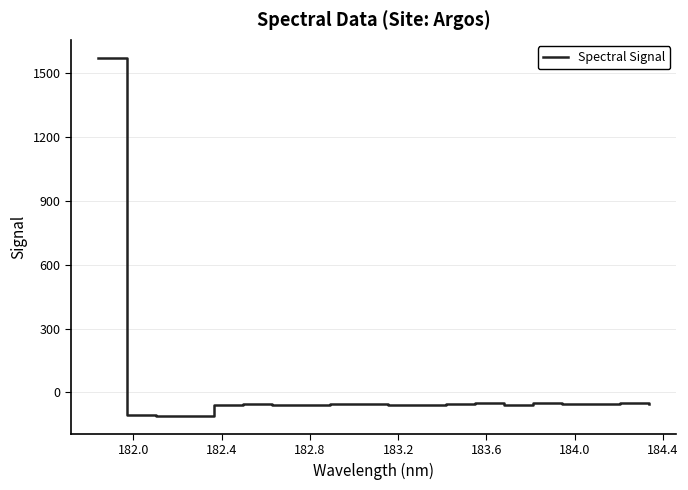

What is the difference between the maximum and minimum values?

1680.7